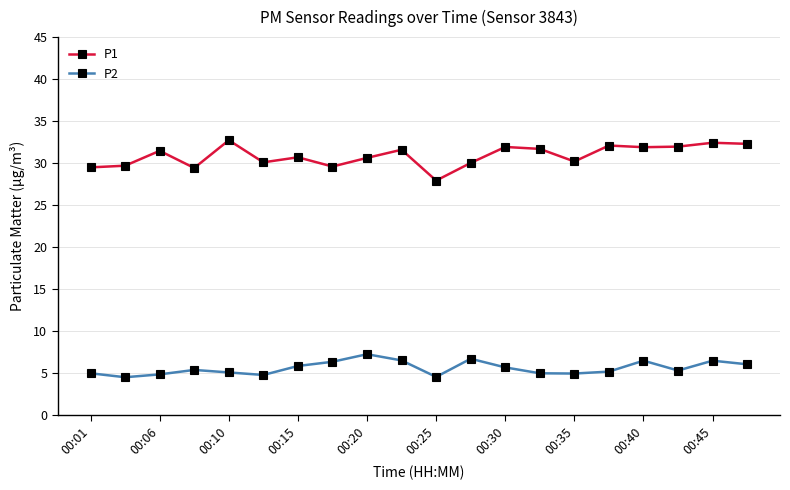

What is the minimum value for P2?

4.5